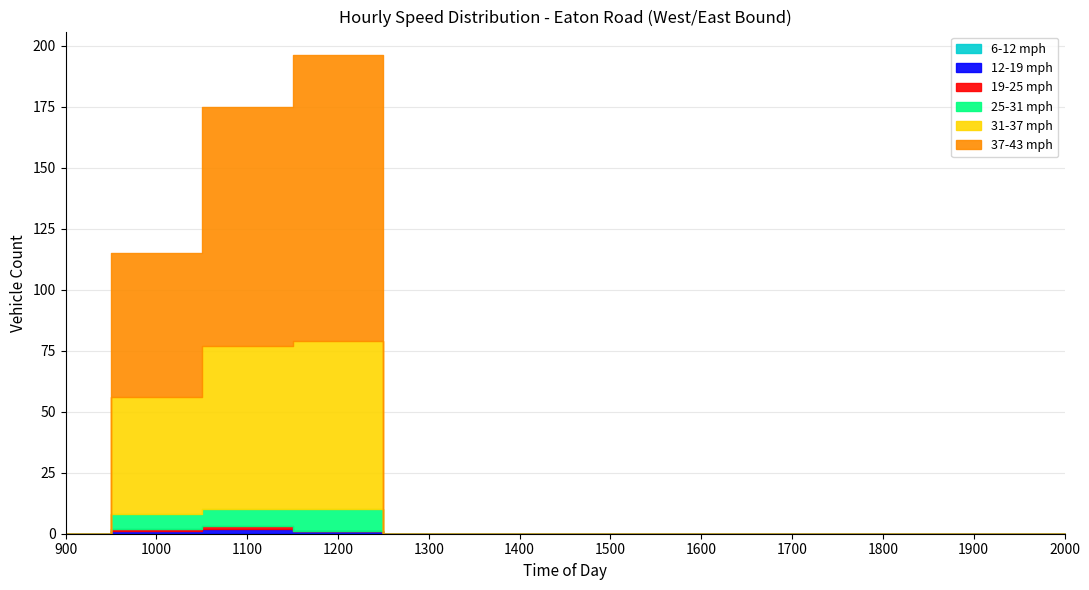

Rank the series by their maximum value, from lowest to highest.

6-12 mph, 19-25 mph, 12-19 mph, 25-31 mph, 31-37 mph, 37-43 mph